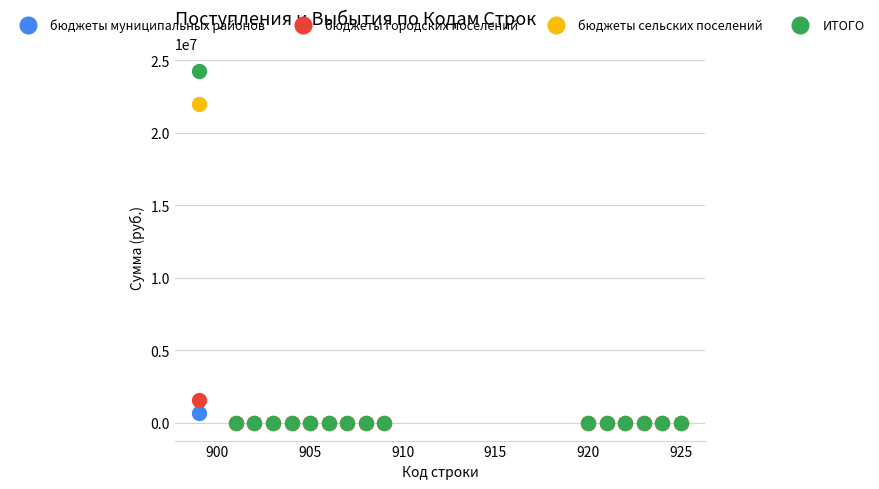

Across all series, what Y value is closest to 12129386?

21996225.3